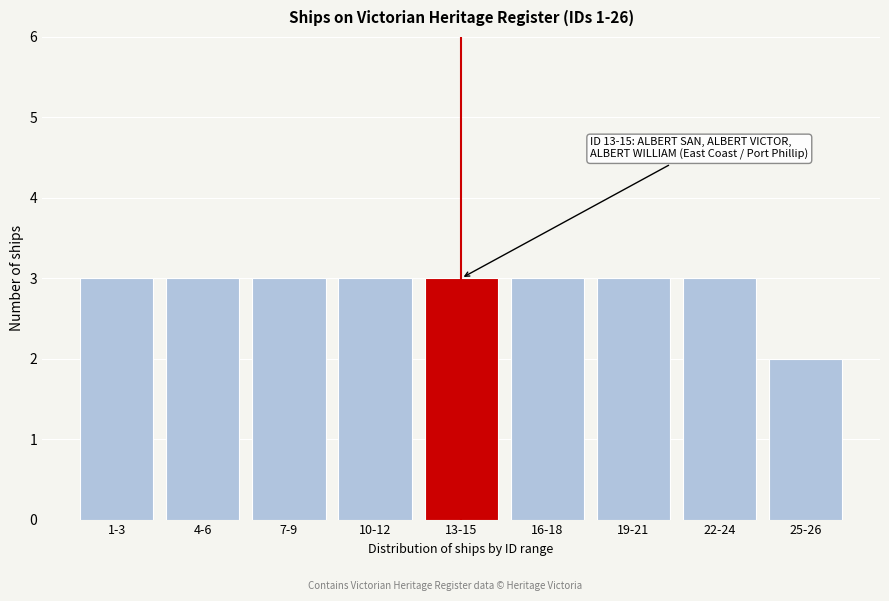

Reading left to right, extract all data points from this chart.

1-3=3	4-6=3	7-9=3	10-12=3	13-15=3	16-18=3	19-21=3	22-24=3	25-26=2